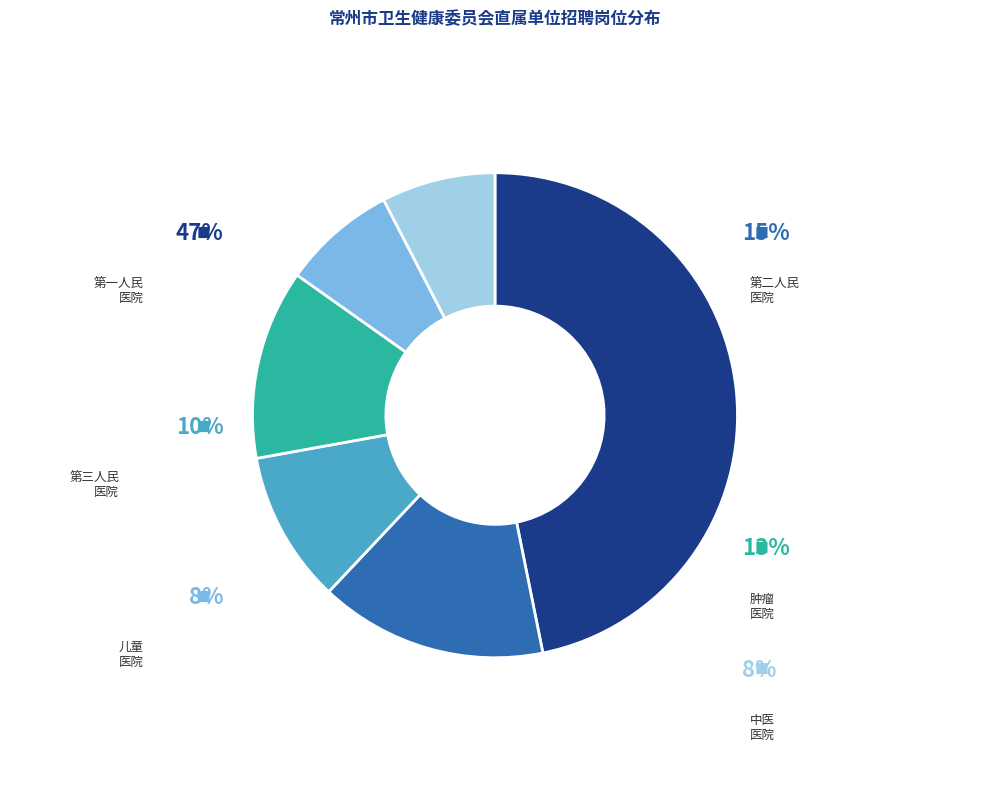

To the nearest percent, what is the combined percentage of 常州市第三人民医院 and 常州市儿童医院?

18%